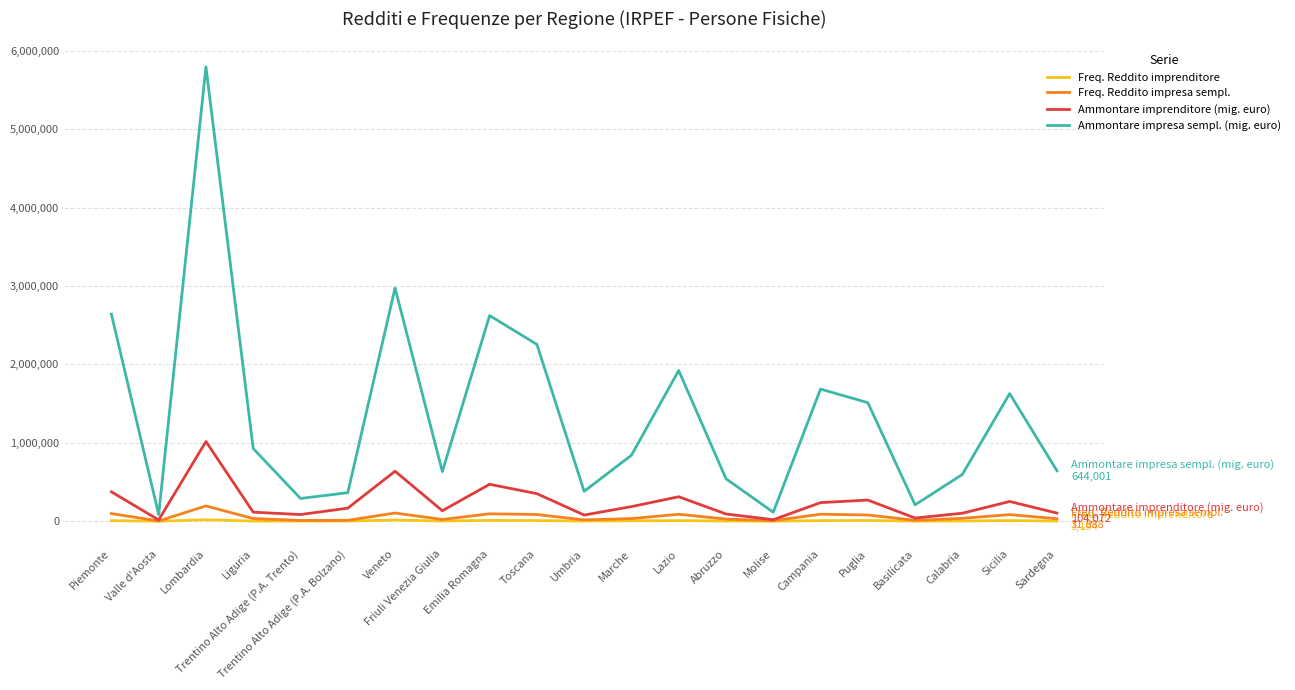

True or false: Ammontare impresa sempl. (mig. euro) and Freq. Reddito impresa sempl. cross at least once.

False